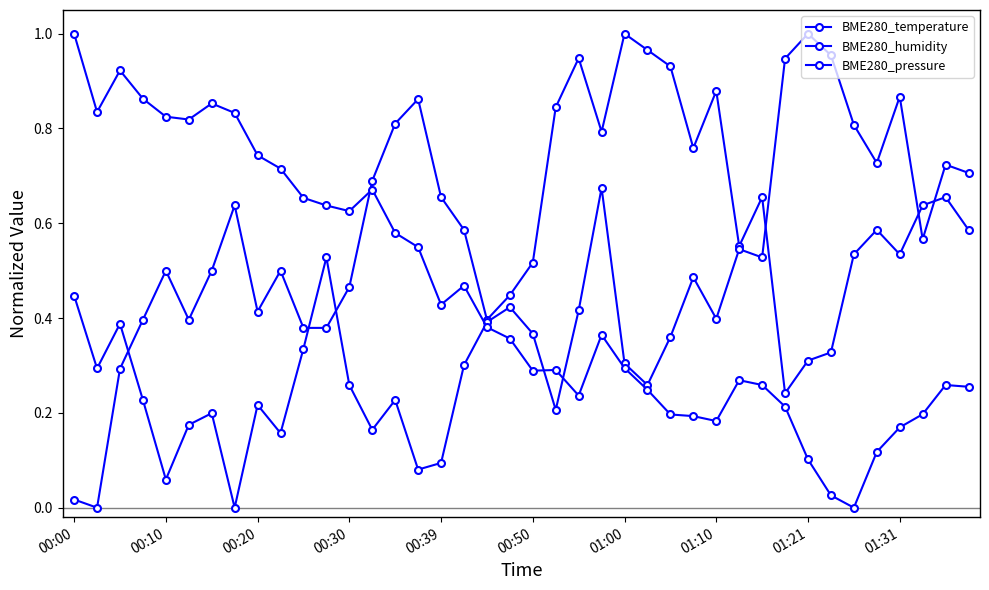

How many positive values does the BME280_humidity series have?

39